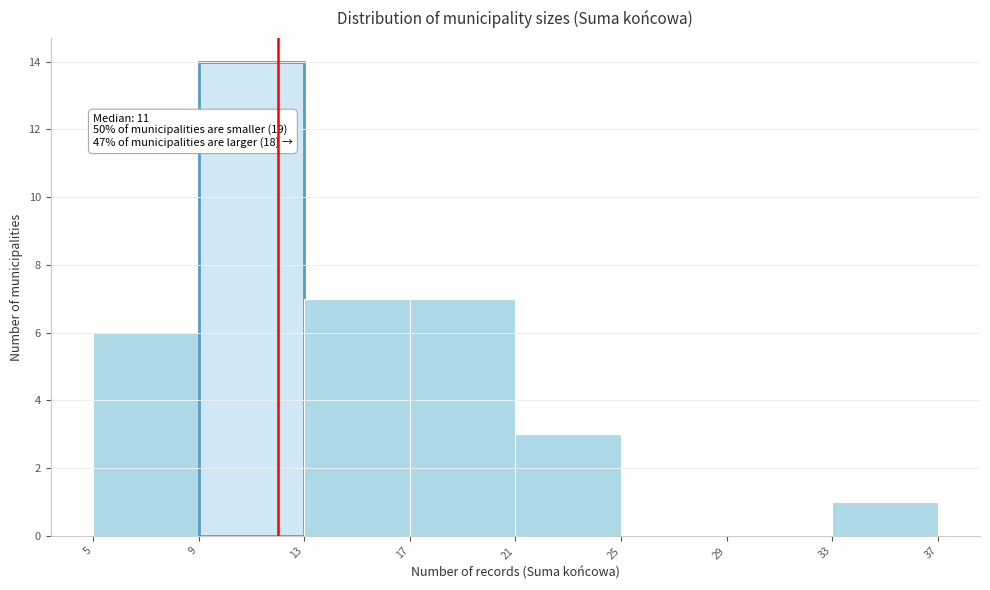

Which range on the x-axis has the tallest bar?

9 to 13